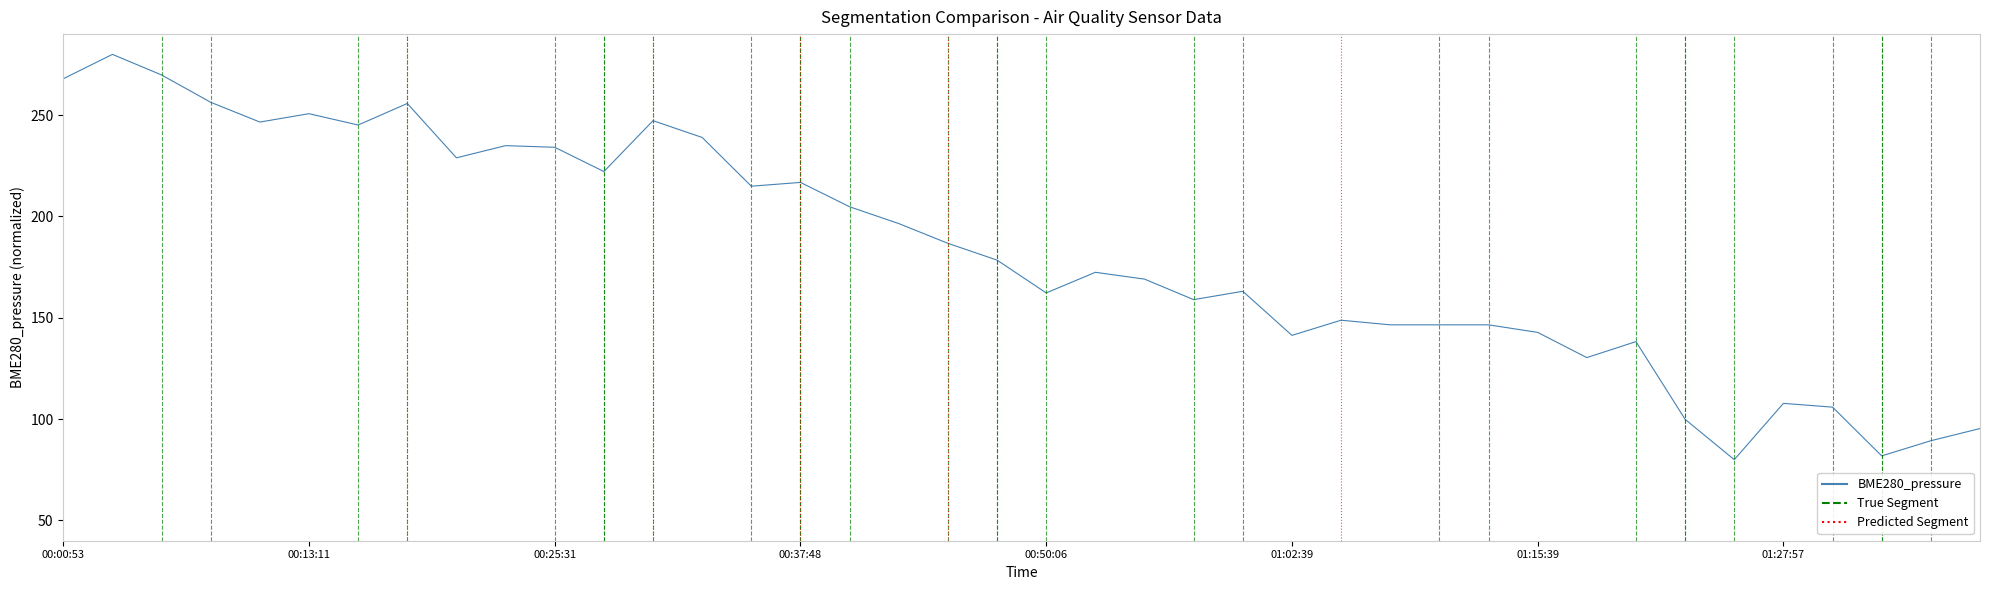

What is the minimum value shown in the chart?

80.0